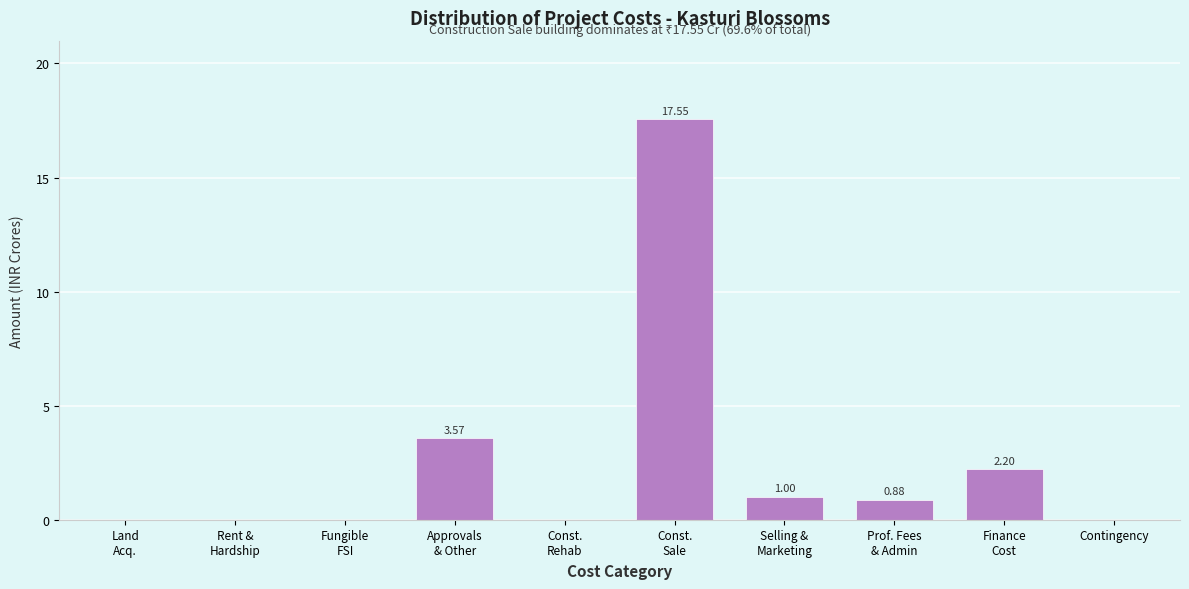

What is the sum of all values?

25.2